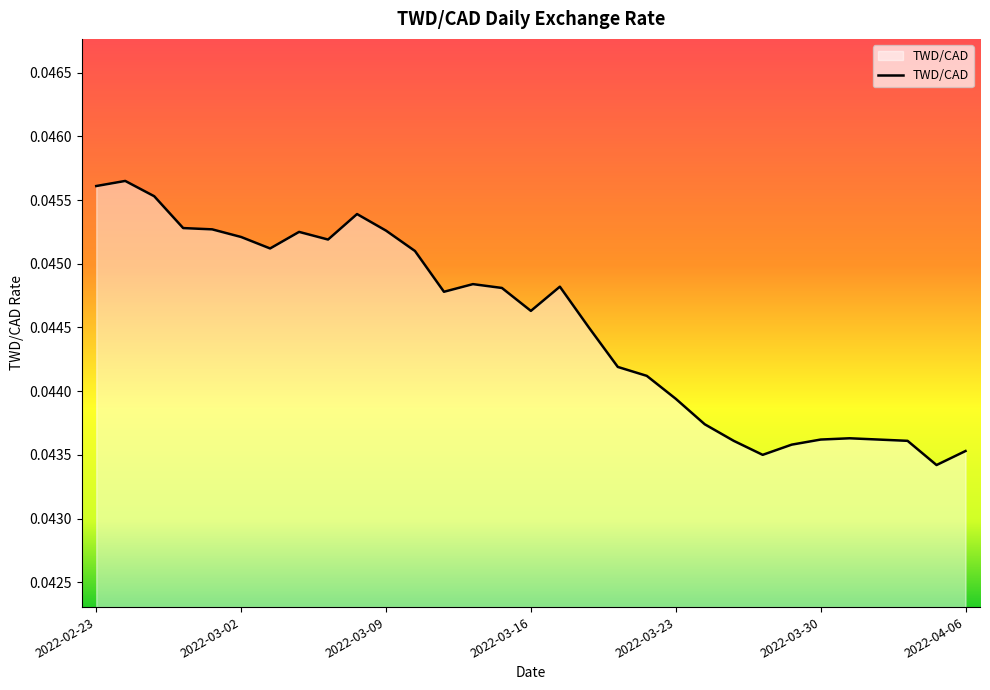

How many interior local peaks (higher than both neighbors) does the data have?

6